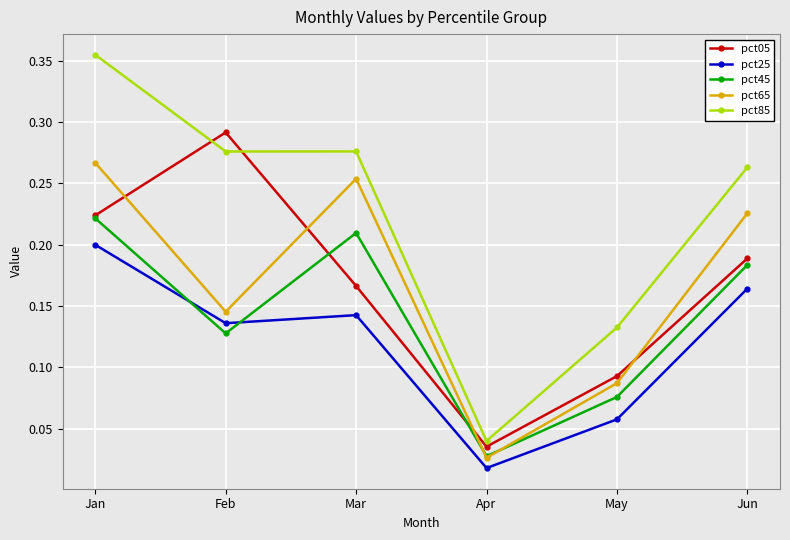

Where is pct05 nearest to the value 0?

Apr